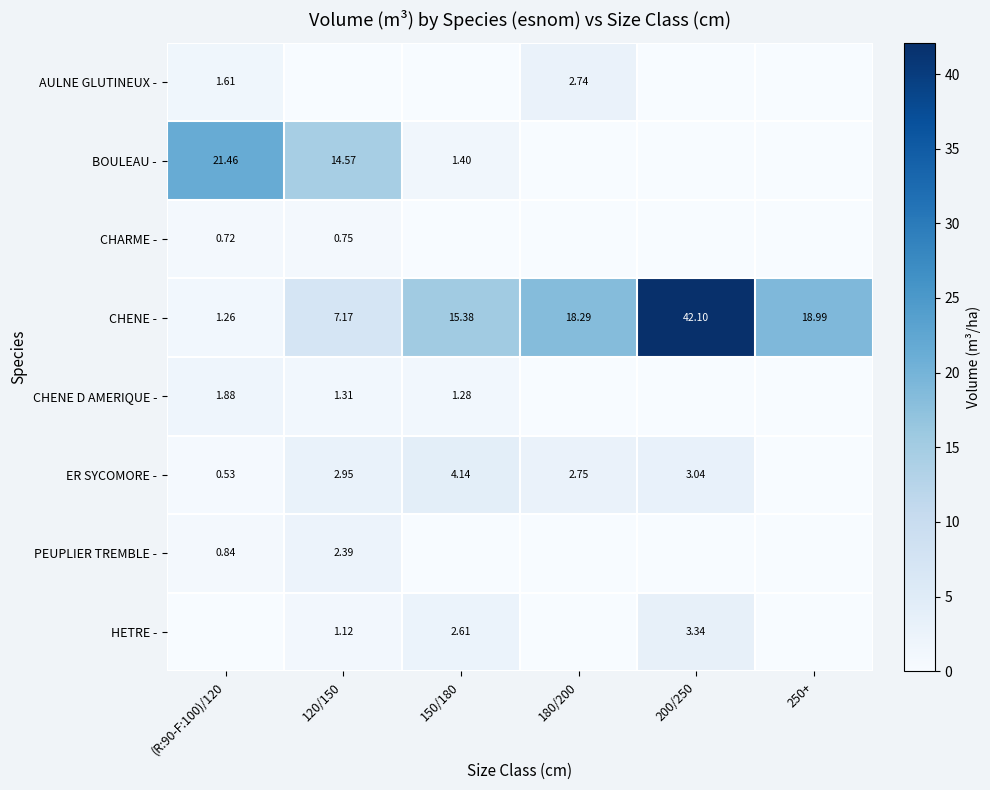

What is the difference between the second highest and minimum values in the CHENE - series?

17.7